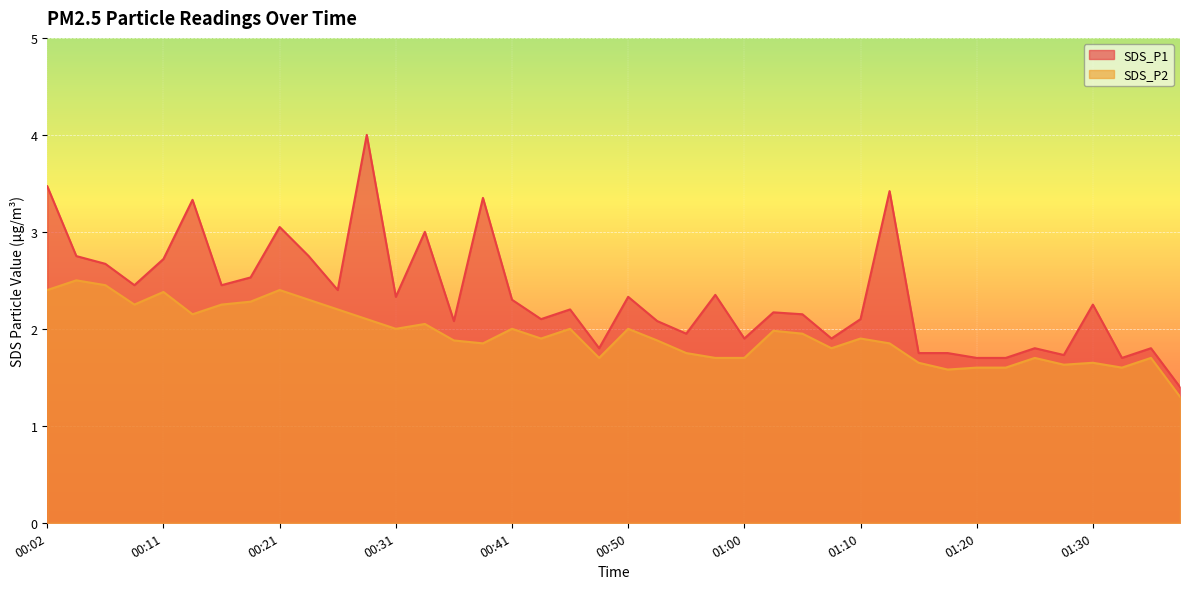

List the labels in order of SDS_P2 value, smallest first.

01:37, 01:18, 01:20, 01:23, 01:33, 01:28, 01:15, 01:30, 00:48, 00:58, 01:00, 01:25, 01:35, 00:55, 01:08, 00:38, 01:13, 00:36, 00:53, 00:43, 01:10, 01:05, 01:03, 00:31, 00:41, 00:45, 00:50, 00:33, 00:28, 00:14, 00:26, 00:09, 00:16, 00:19, 00:24, 00:11, 00:02, 00:21, 00:07, 00:04